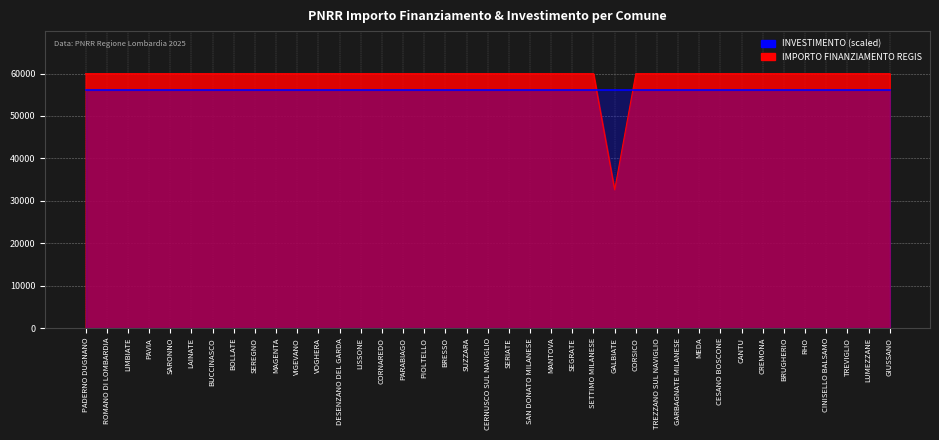

Which has a higher value, SEGRATE or LAINATE?

SEGRATE